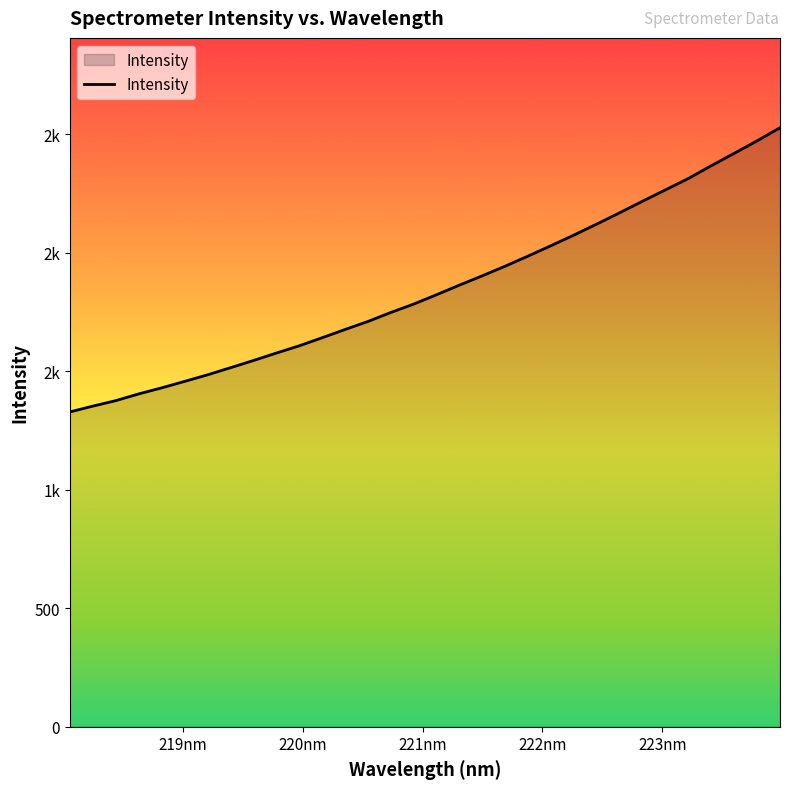

Is this an area chart (filled region under the line)?

Yes